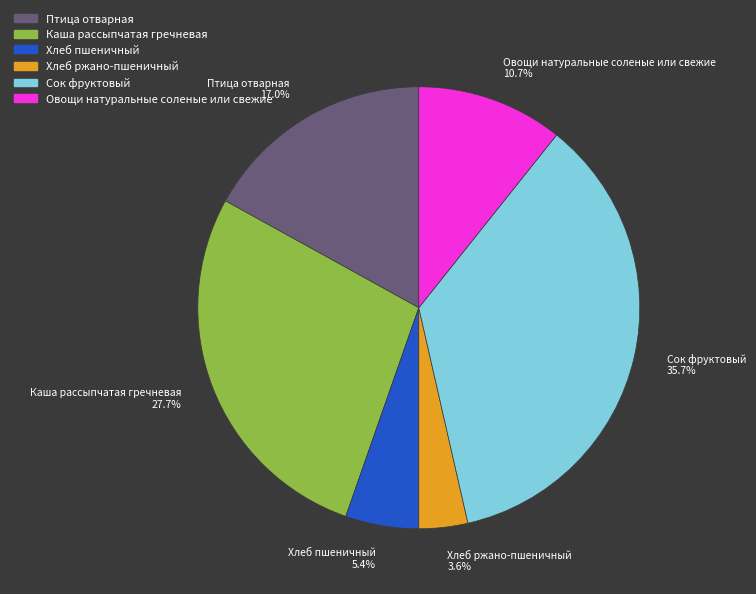

To the nearest percent, what is the difference between the largest and smallest slice percentages?

32%